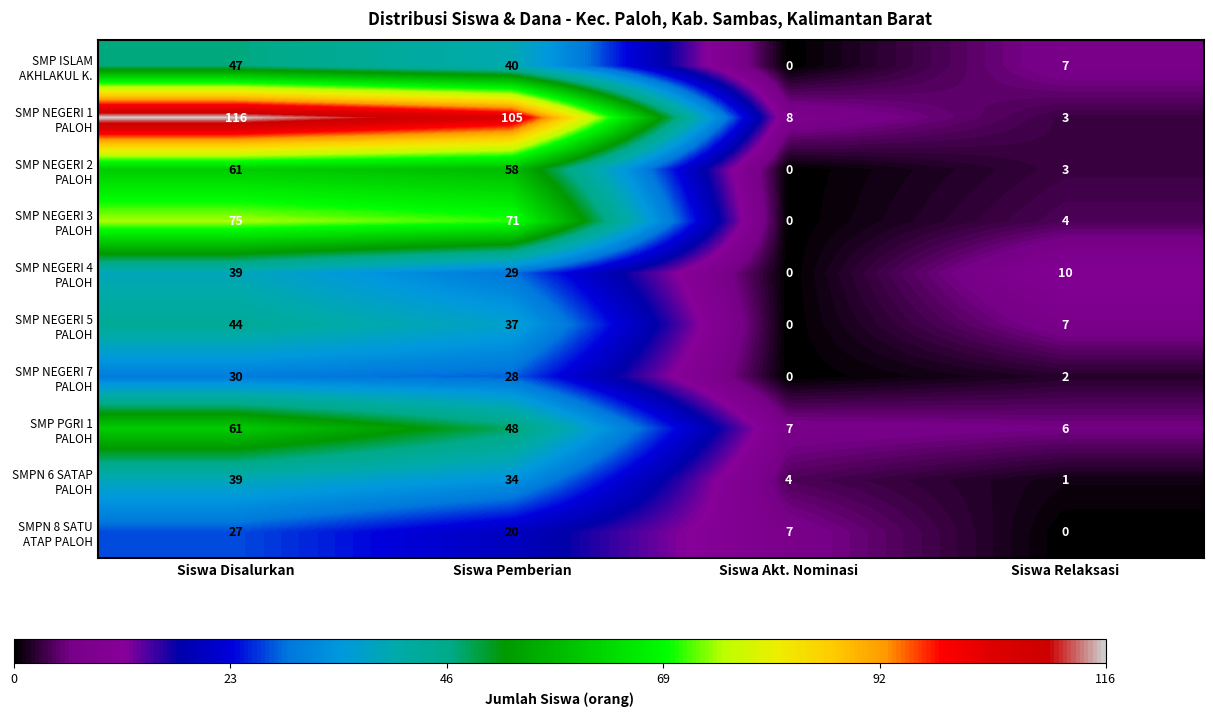

How many series are shown in this chart?

10